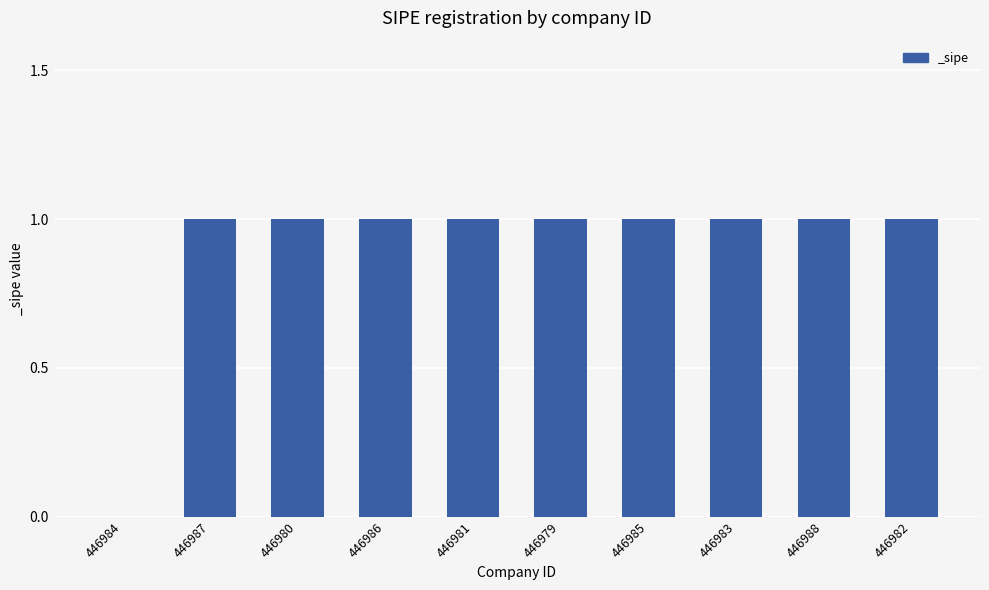

What is the sum of all values?

9